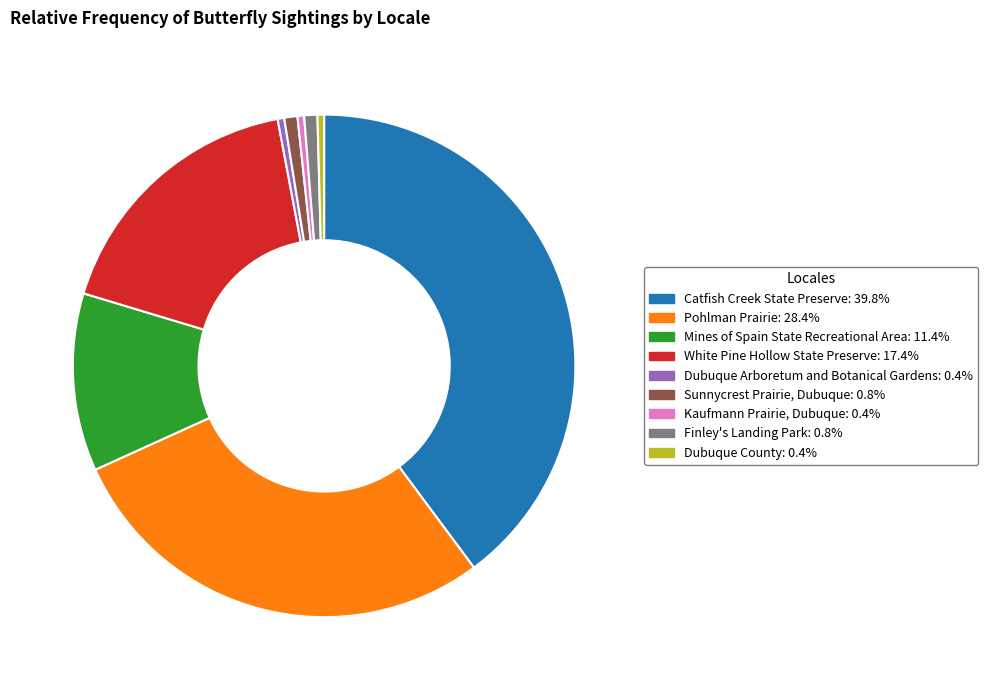

Is the sum of Dubuque County and Sunnycrest Prairie, Dubuque greater than half?

No